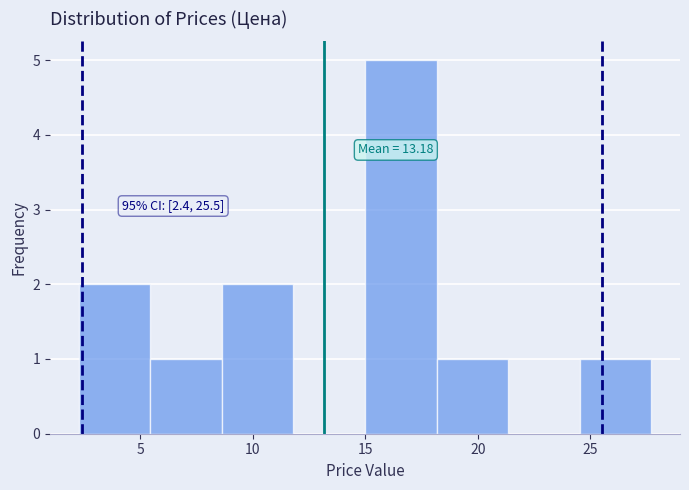

Over which range of the x-axis is the bar tallest?

15.0 to 18.0